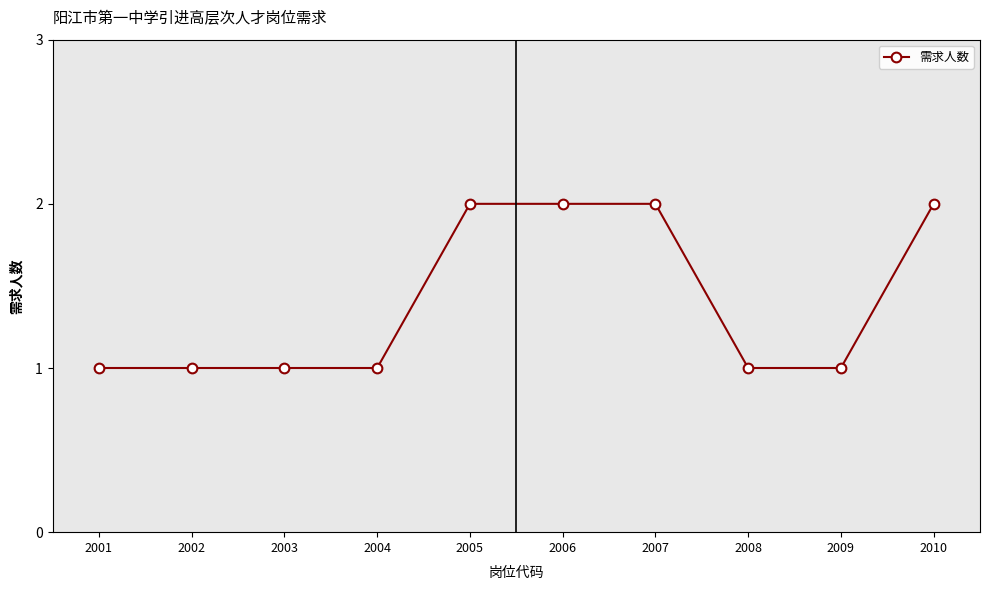

How many values are between 1 and 2?

10